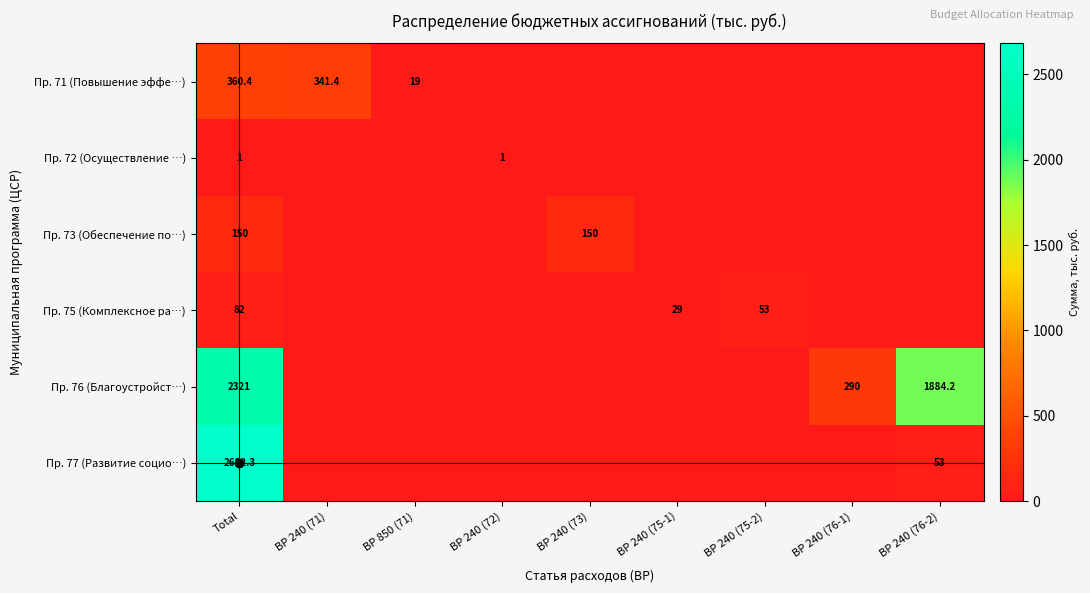

Is it true that Пр. 76 (Благоустройст…) equals 1884.2 at ВР 240 (76-2)?

True